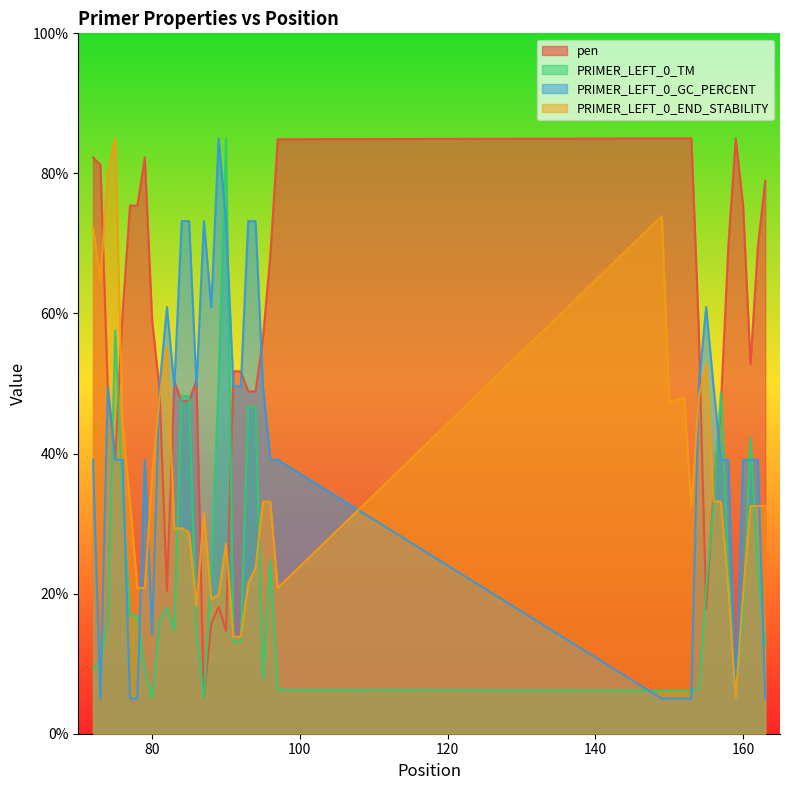

At which category does PRIMER_LEFT_0_GC_PERCENT reach its first local valley?

73